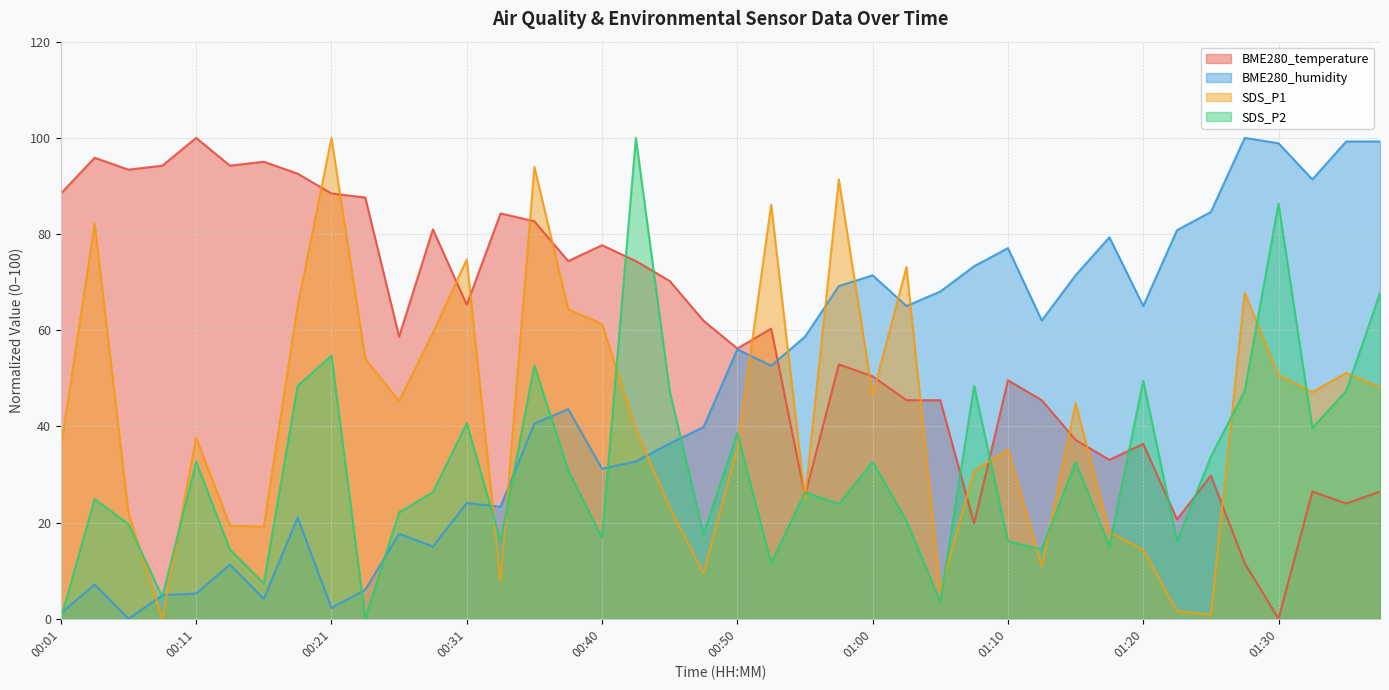

At which label does SDS_P2 reach its minimum?

00:01